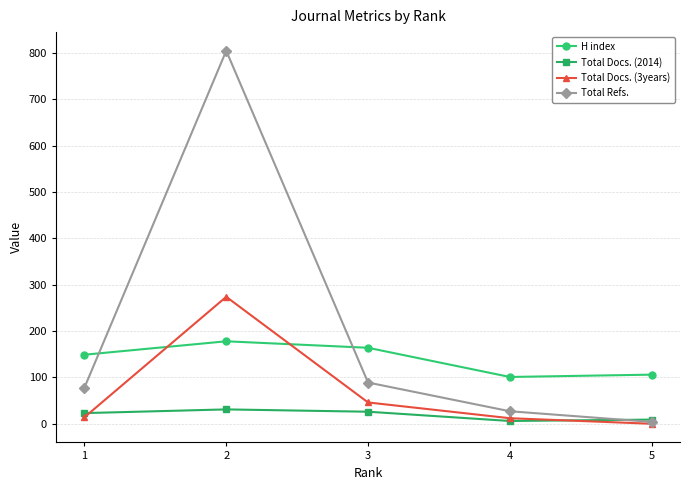

True or false: Total Docs. (2014) has more than 1 points higher than both neighbors.

False